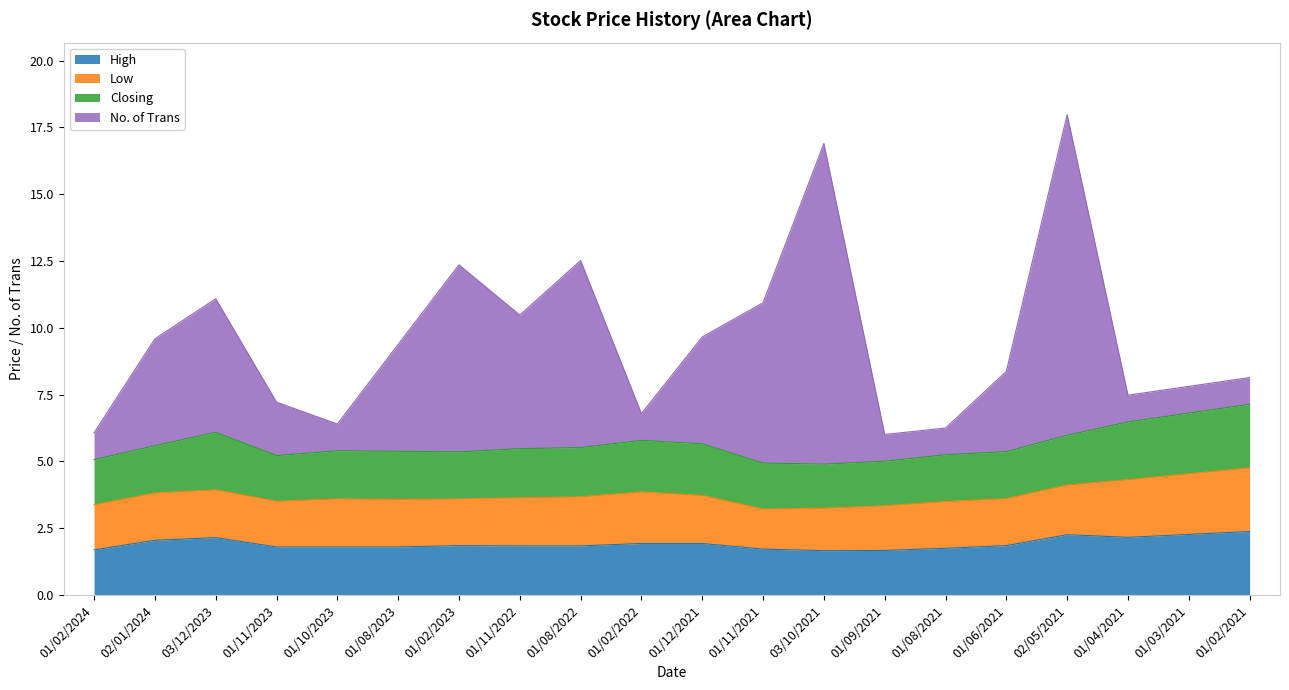

True or false: No. of Trans has more than 1 interior local peaks.

True